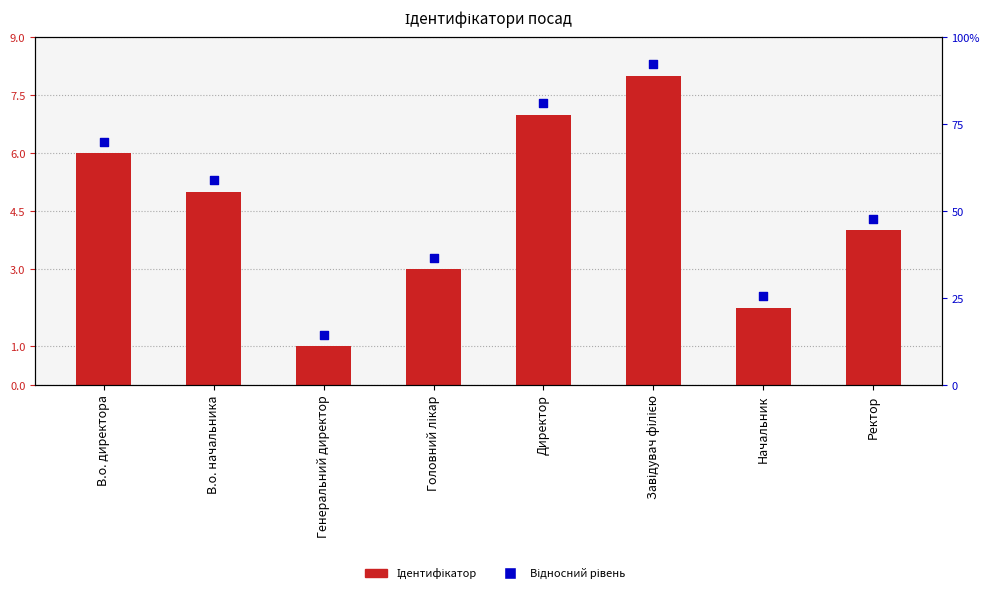

At which category is the sum across all series the highest?

Завідувач філією